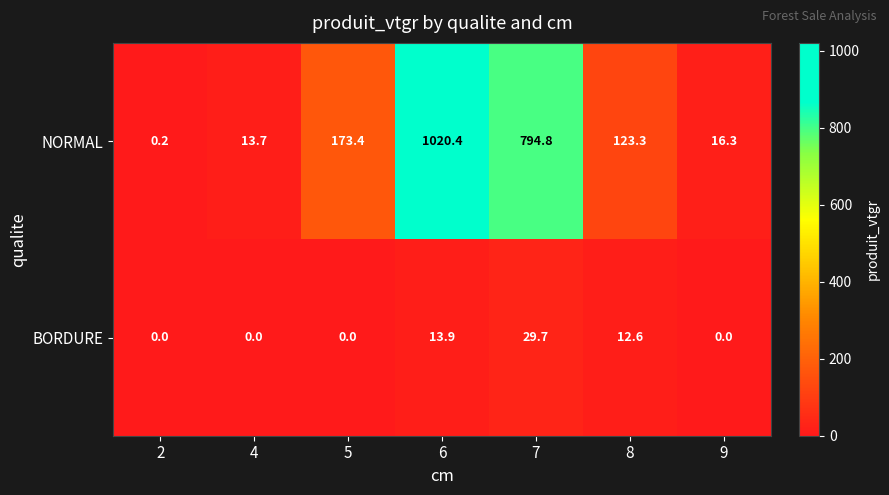

At which category is the sum across all series the highest?

6